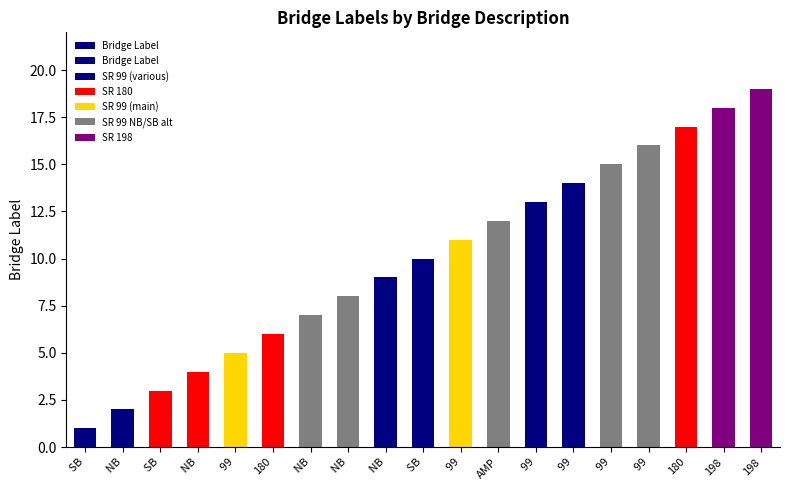

How many data points does each series have?

19